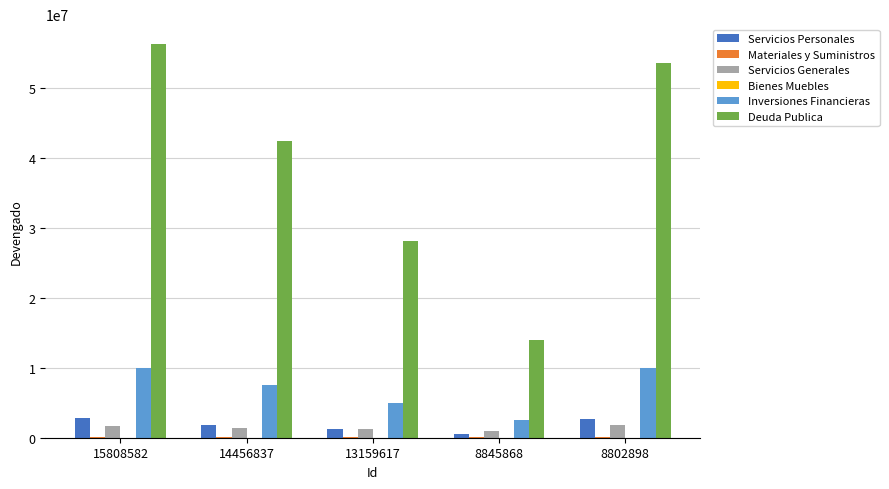

Which series has the largest total across all categories?

Deuda Publica